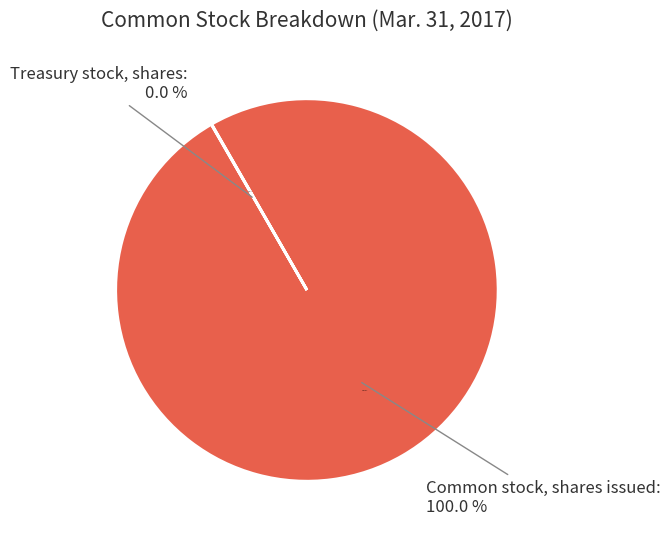

Is there a majority slice in this chart?

Yes